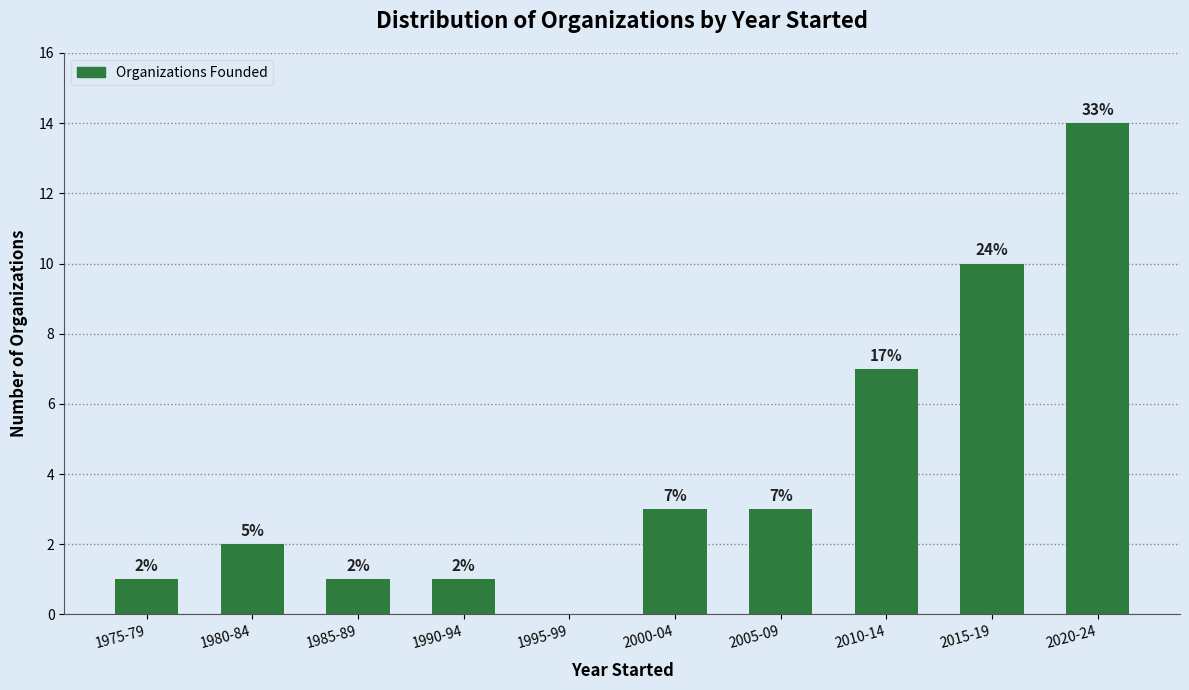

Reading right to left, what are all the values shown in this chart?

2020-24=14	2015-19=10	2010-14=7	2005-09=3	2000-04=3	1995-99=0	1990-94=1	1985-89=1	1980-84=2	1975-79=1